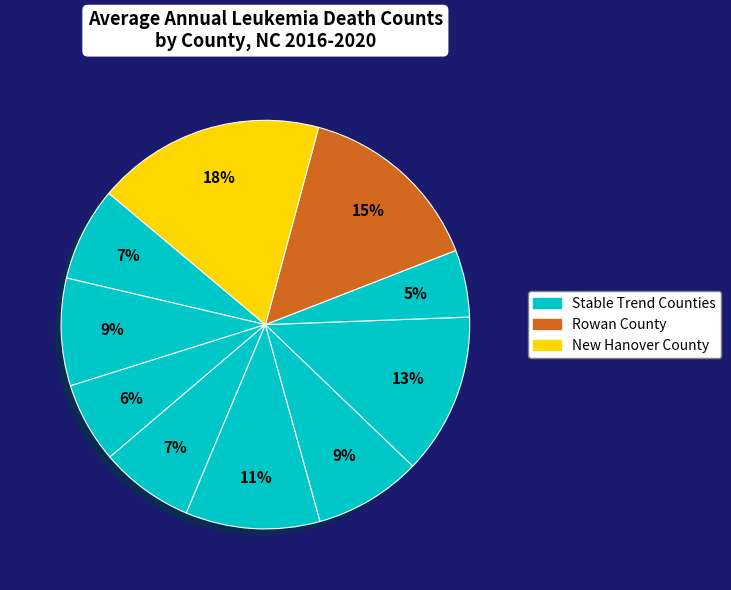

Count the number of slices in the pie.

10